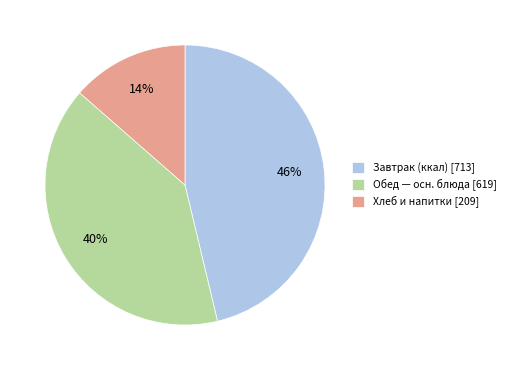

Count the number of slices in the pie.

3